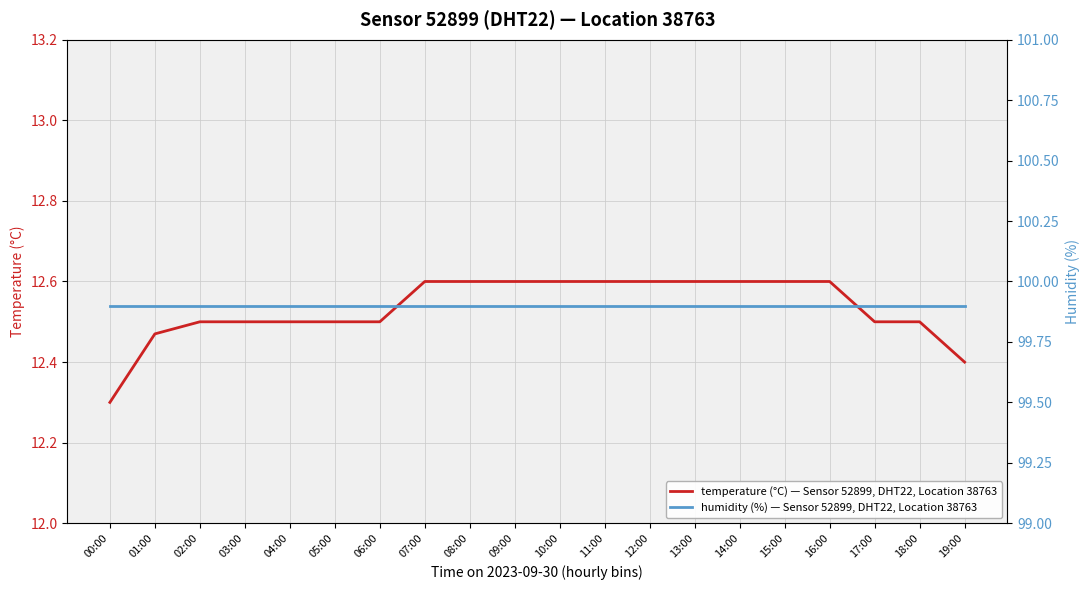

Reading left to right, what are all the values shown in this chart?

temperature (°C) — Sensor 52899, DHT22, Location 38763: 12.3	12.5	12.5	12.5	12.5	12.5	12.5	12.6	12.6	12.6	12.6	12.6	12.6	12.6	12.6	12.6	12.6	12.5	12.5	12.4
humidity (%) — Sensor 52899, DHT22, Location 38763: 99.9	99.9	99.9	99.9	99.9	99.9	99.9	99.9	99.9	99.9	99.9	99.9	99.9	99.9	99.9	99.9	99.9	99.9	99.9	99.9